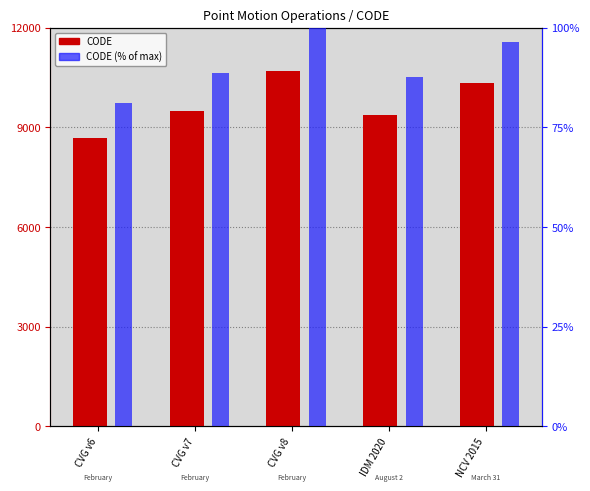

At which category does the chart reach its minimum across all series?

CVG v6